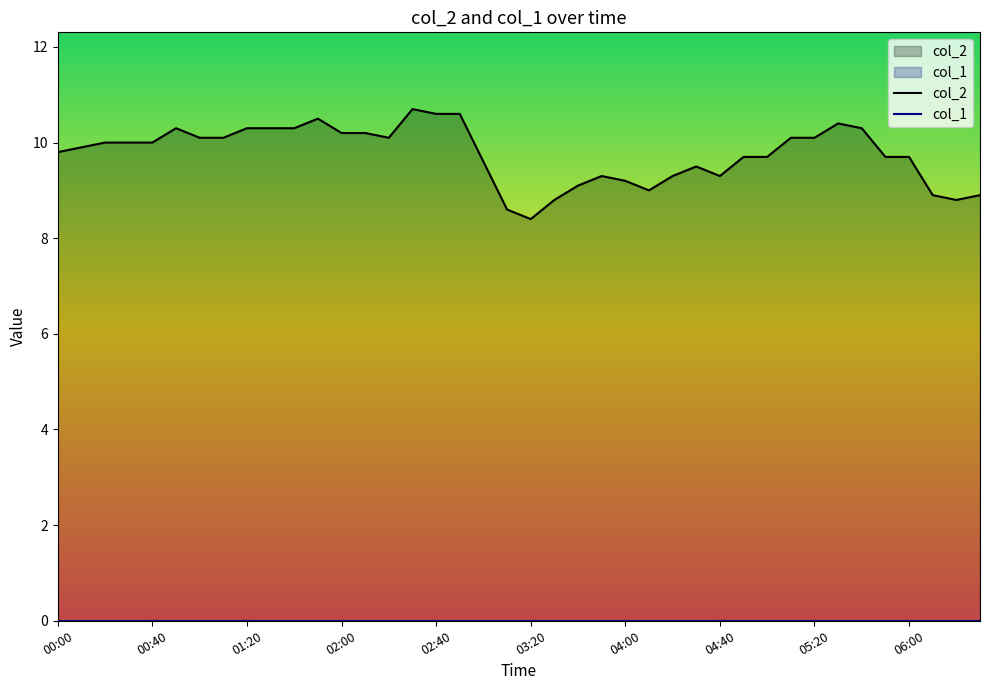

What is the maximum value shown in the chart?

10.7